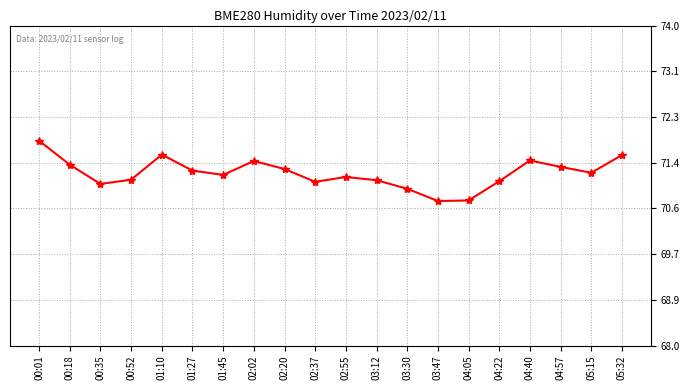

Which category has the highest value across all series?

00:01